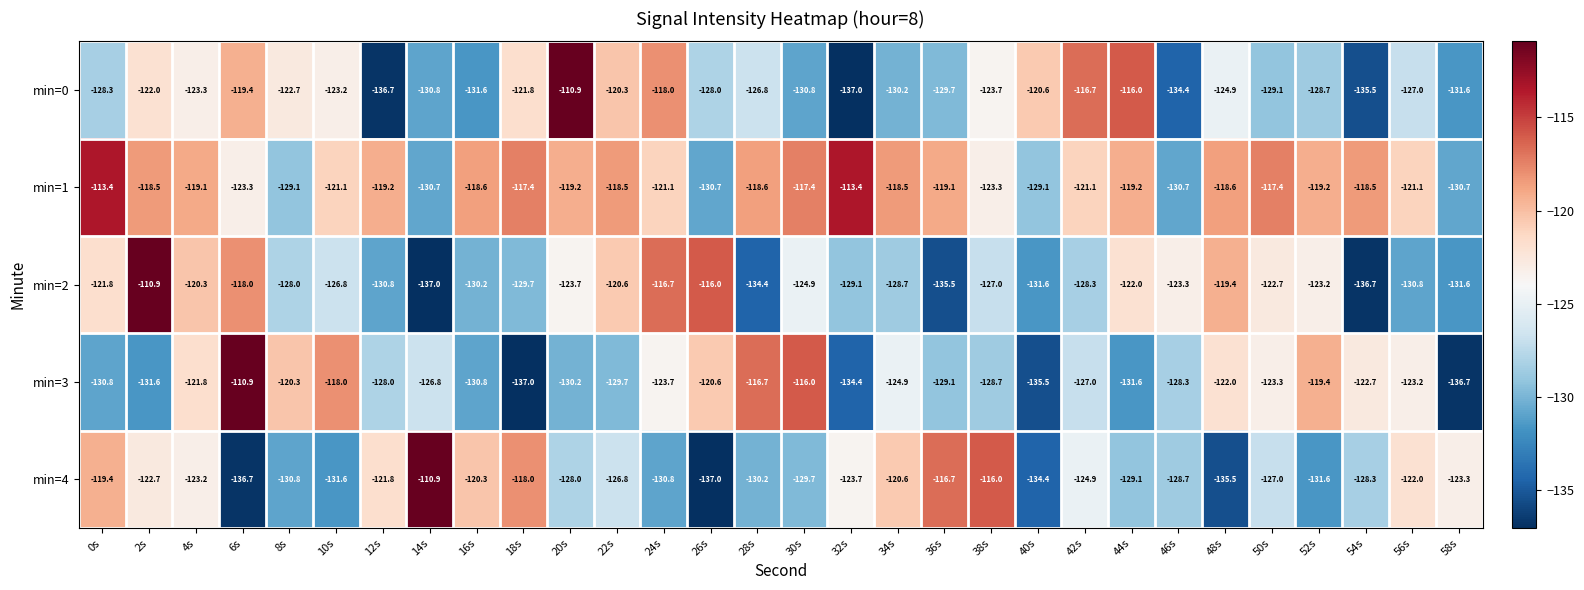

What is the difference between the min=3 values at 18s and 44s?

5.4